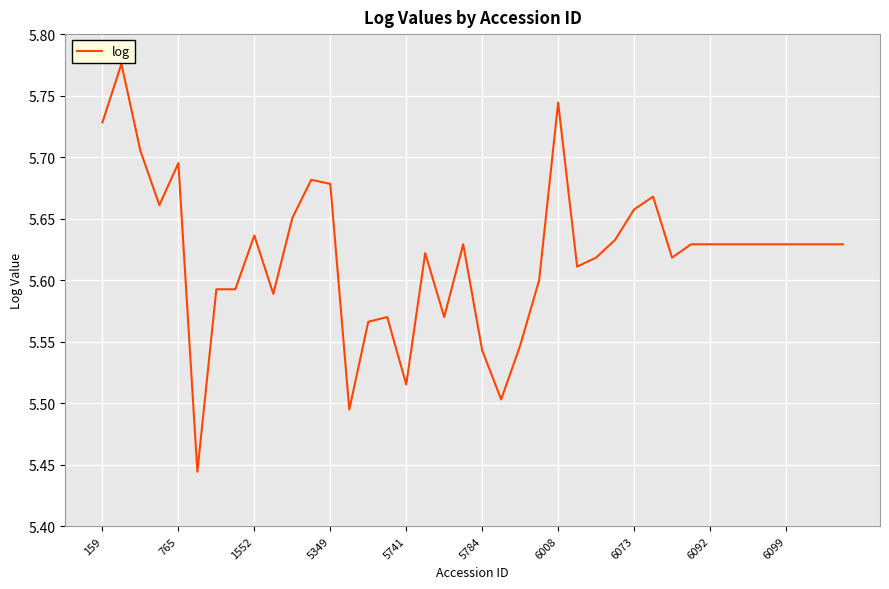

Is this an area chart (filled region under the line)?

No